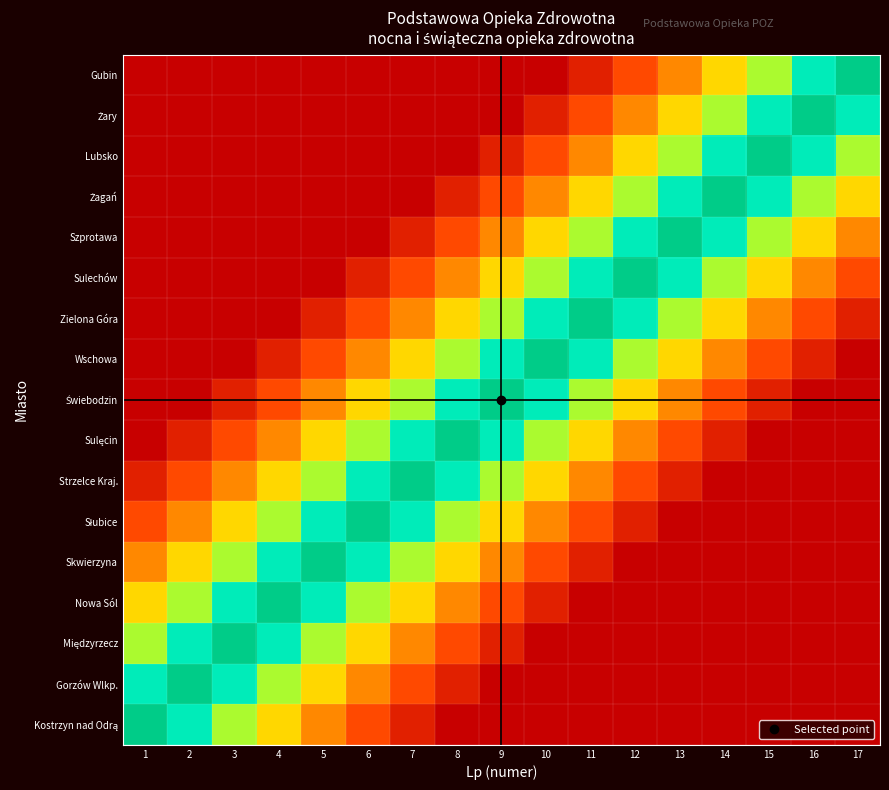

Which label corresponds to the largest value in the chart?

1